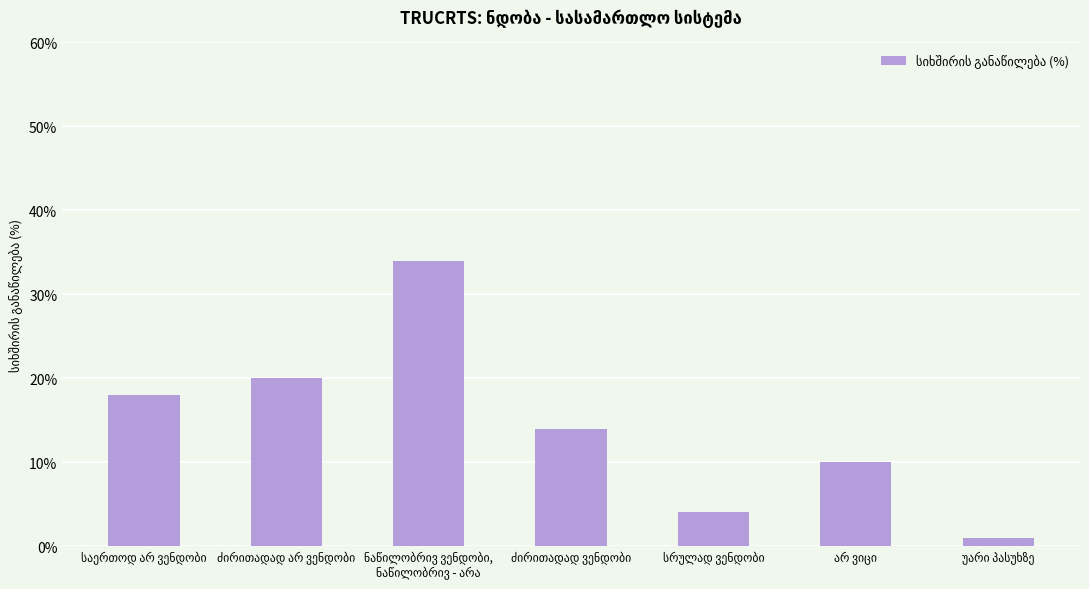

Reading left to right, transcribe all the data shown in this chart.

18	20	34	14	4	10	1